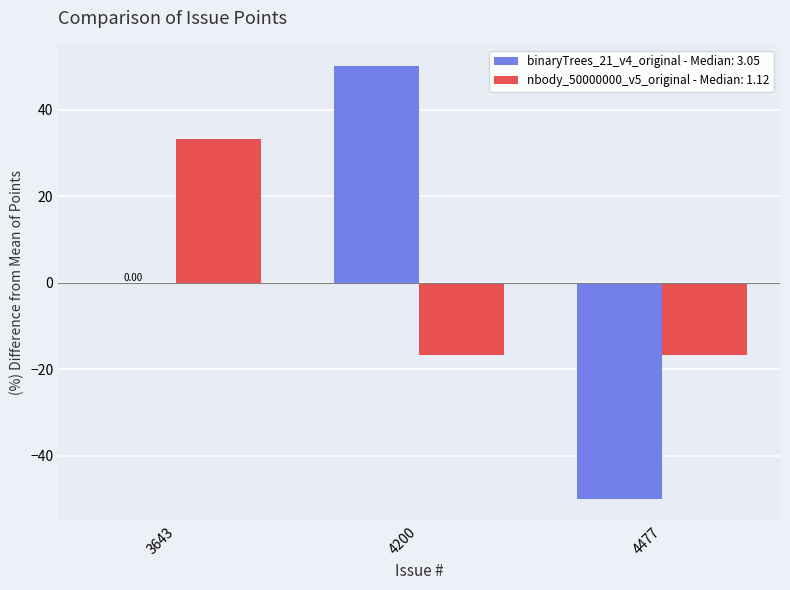

What is the sum of the nbody_50000000_v5_original - Median: 1.12 values at 4200 and 3643?

16.7